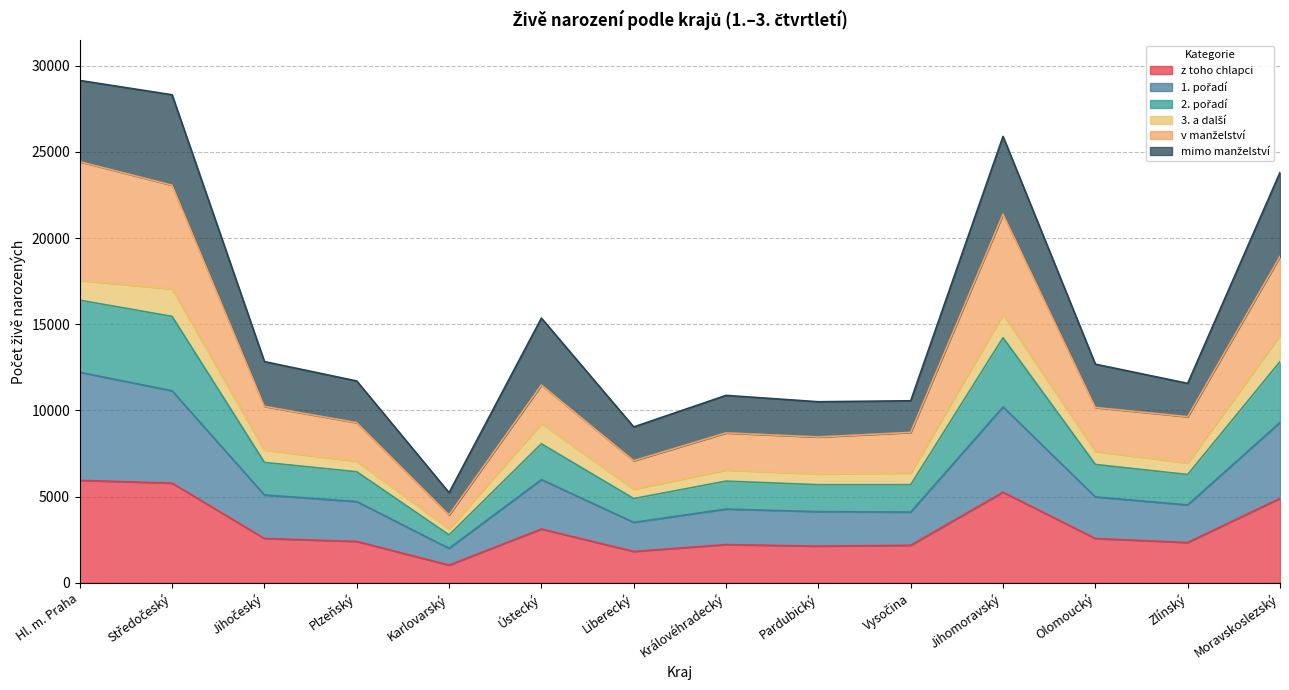

Rank the categories by 2. pořadí value from lowest to highest.

Karlovarský, Liberecký, Pardubický, Královéhradecký, Vysočina, Plzeňský, Zlínský, Olomoucký, Jihočeský, Ústecký, Moravskoslezský, Jihomoravský, Středočeský, Hl. m. Praha